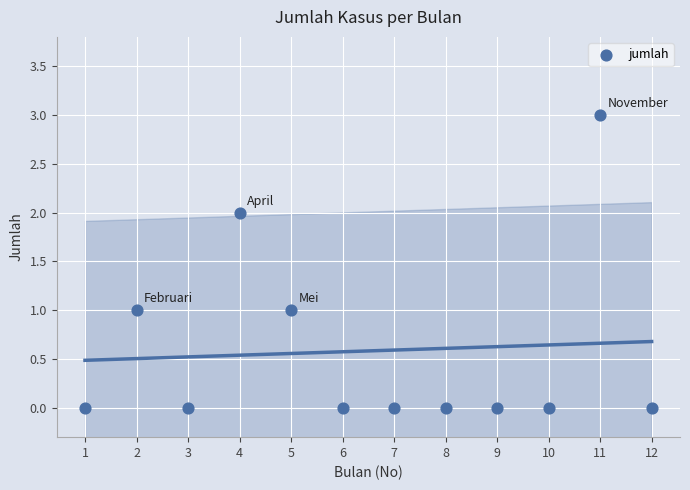

What is the range of X values (max minus min)?

11